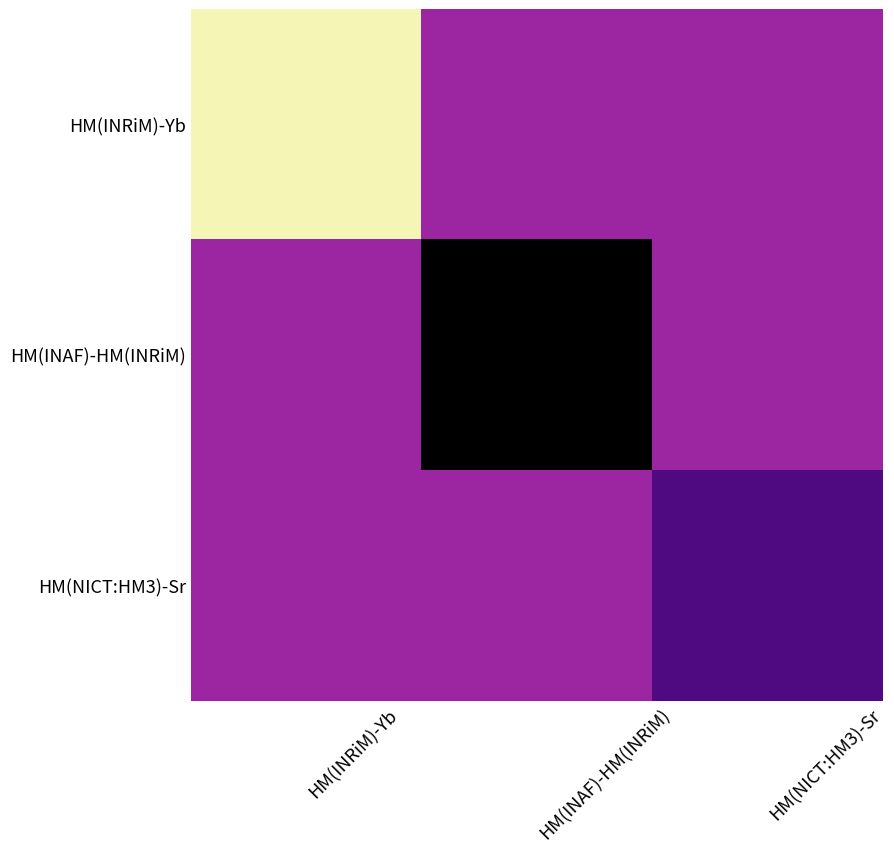

Which series has the largest total across all categories?

HM(INAF)-HM(INRiM)